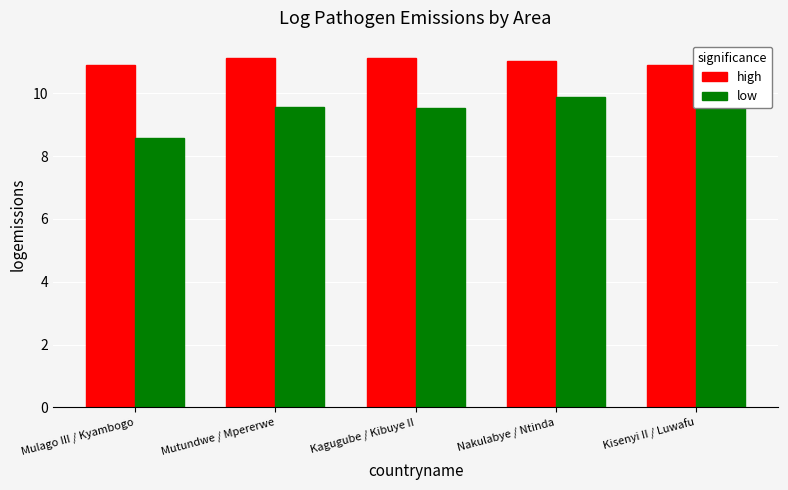

What is the label of the 3rd bar from the left?

Kagugube / Kibuye II